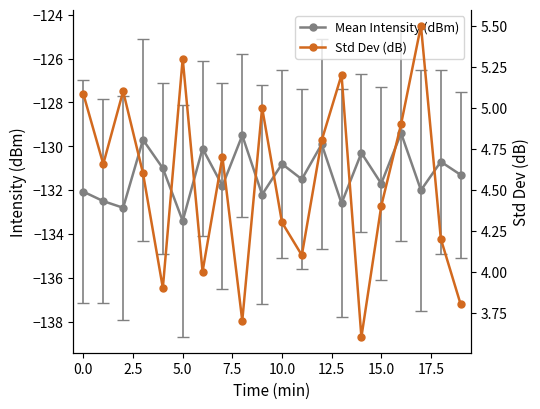

What is the highest value of the Mean Intensity (dBm) series?

-129.4